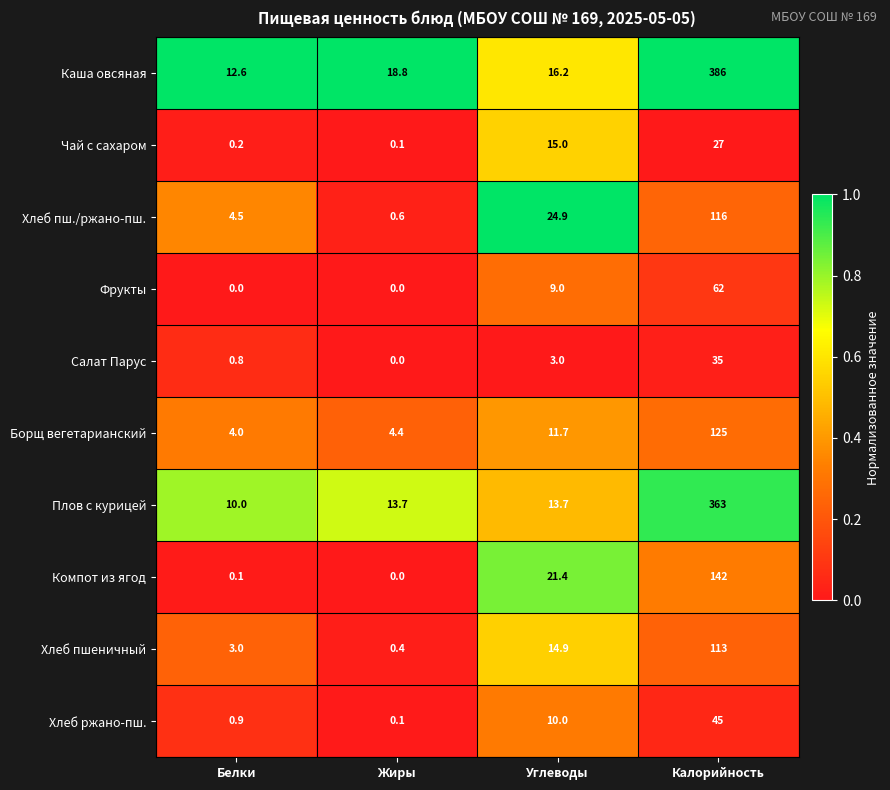

At how many categories does at least one series exceed 0?

4